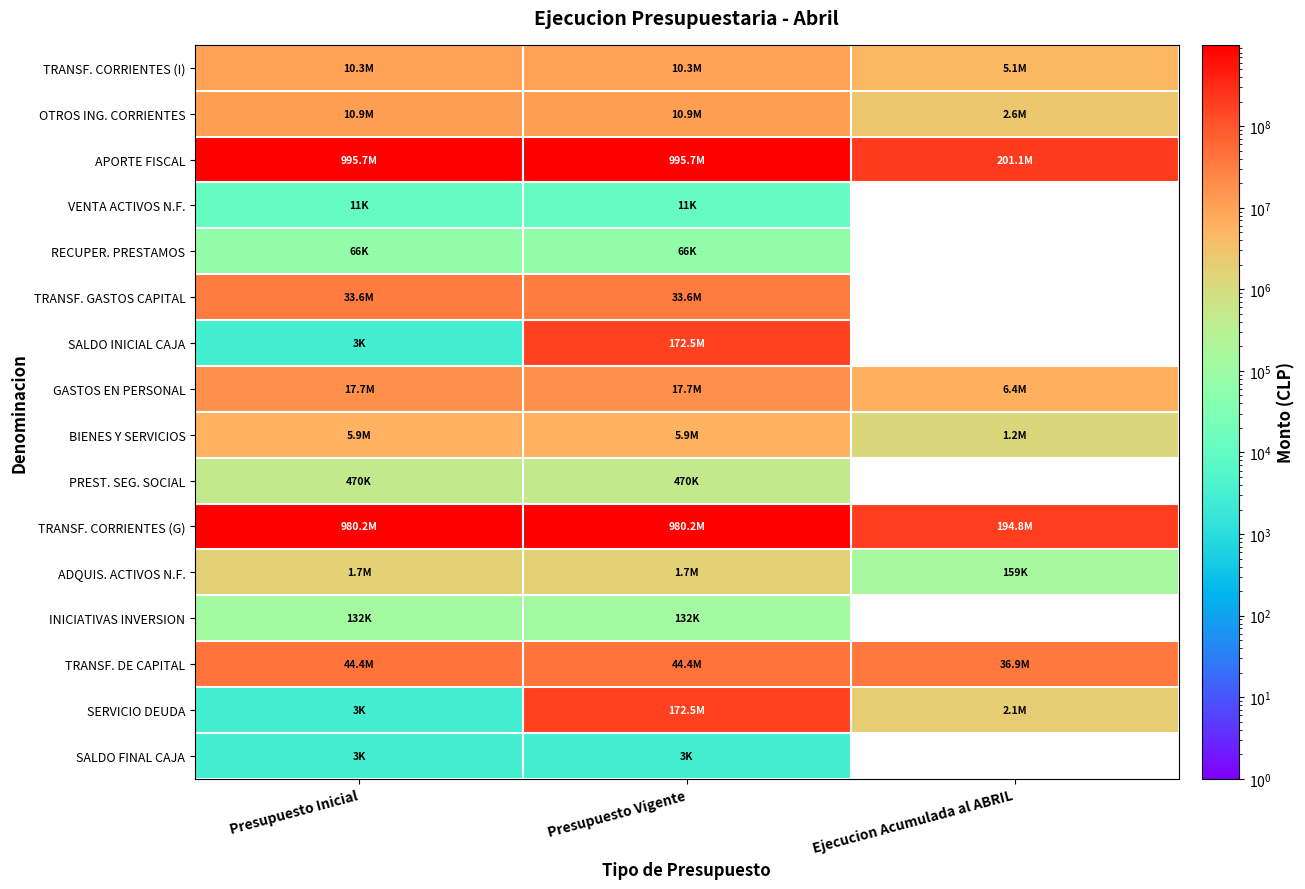

Is it true that SALDO INICIAL CAJA equals 78297435 at Ejecucion Acumulada al ABRIL?

False